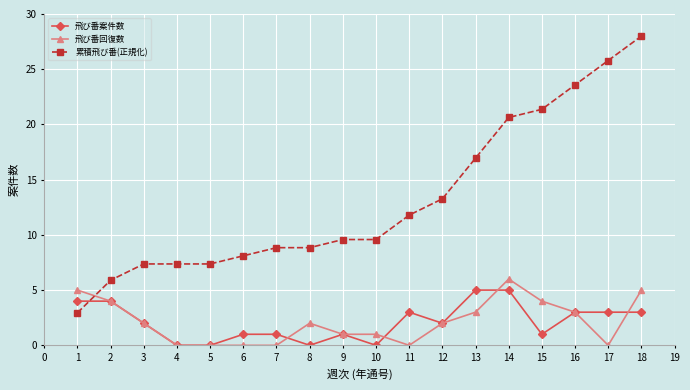

Which series has the widest spread of values?

累積飛び番(正規化)